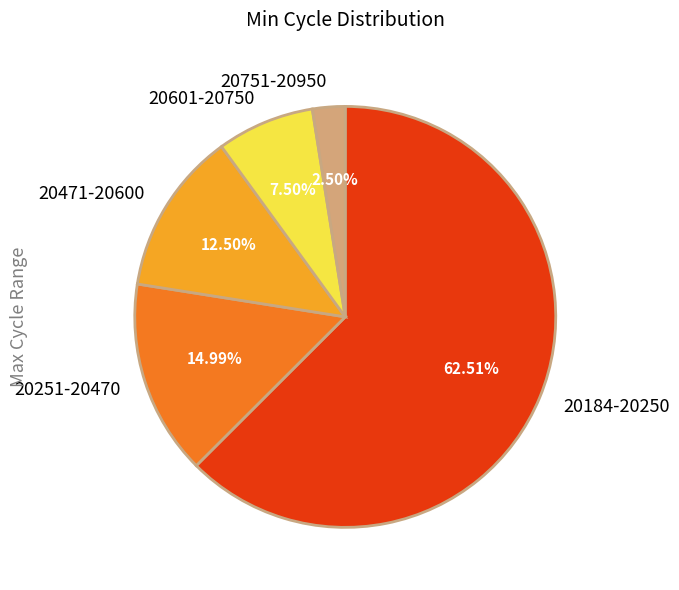

Which has a higher value, 20601-20750 or 20751-20950?

20601-20750